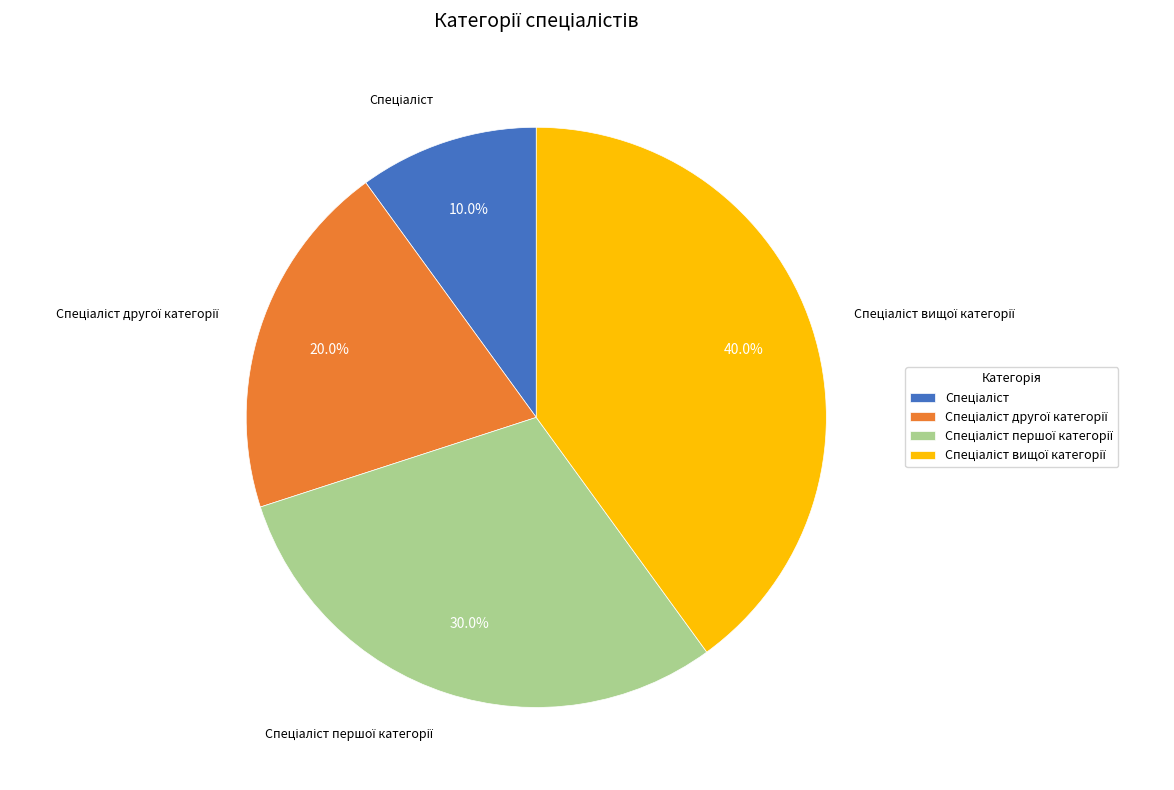

Is there any slice that represents more than half of the pie?

No